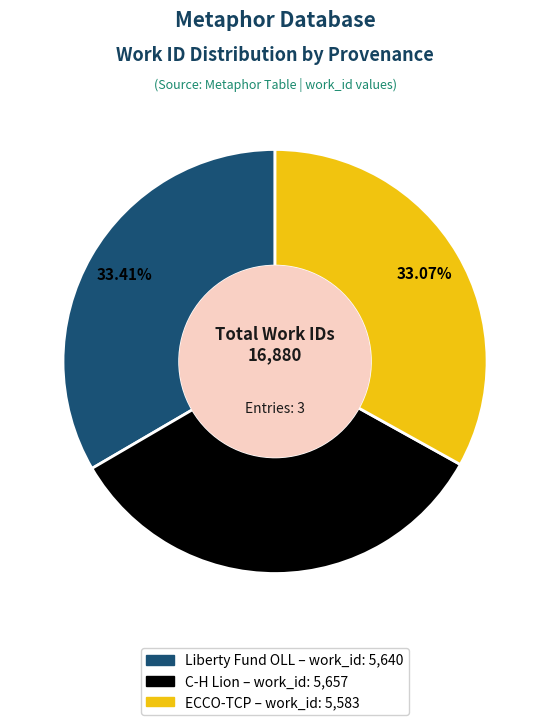

Is there a majority slice in this chart?

No